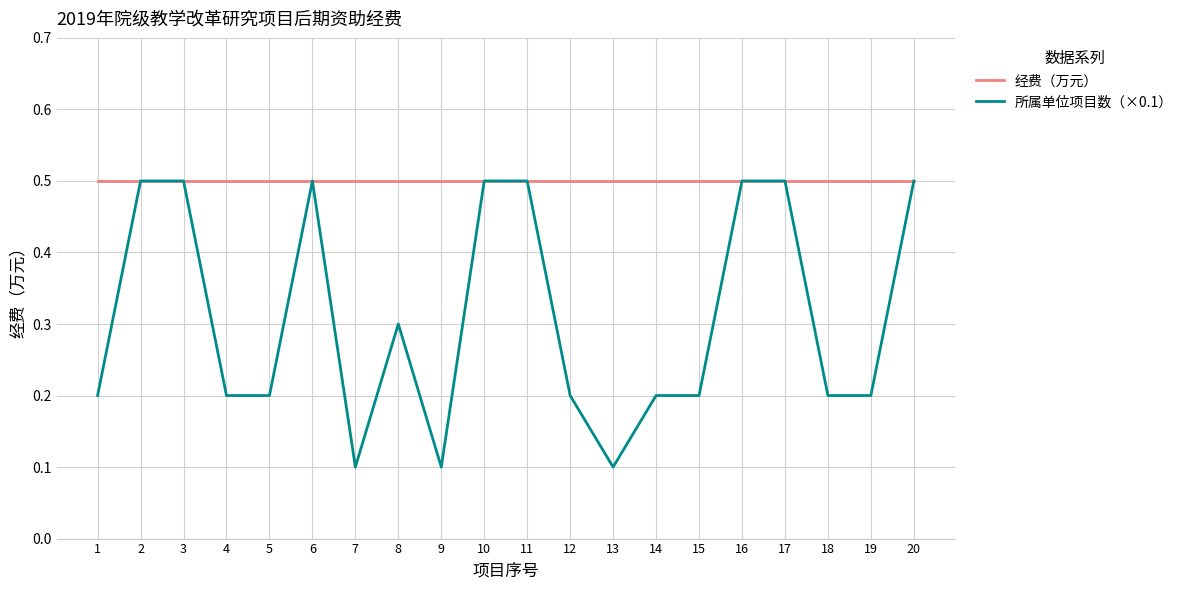

What is the maximum value shown in the chart?

0.5